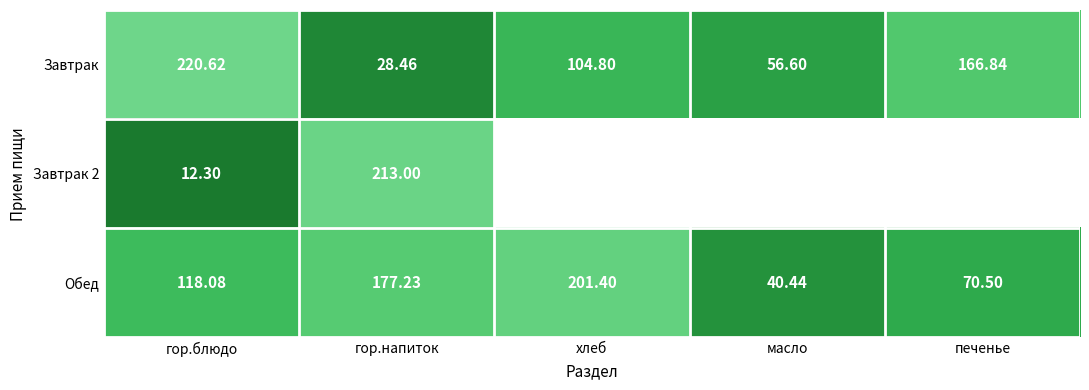

Which has a higher value, печенье or хлеб?

печенье